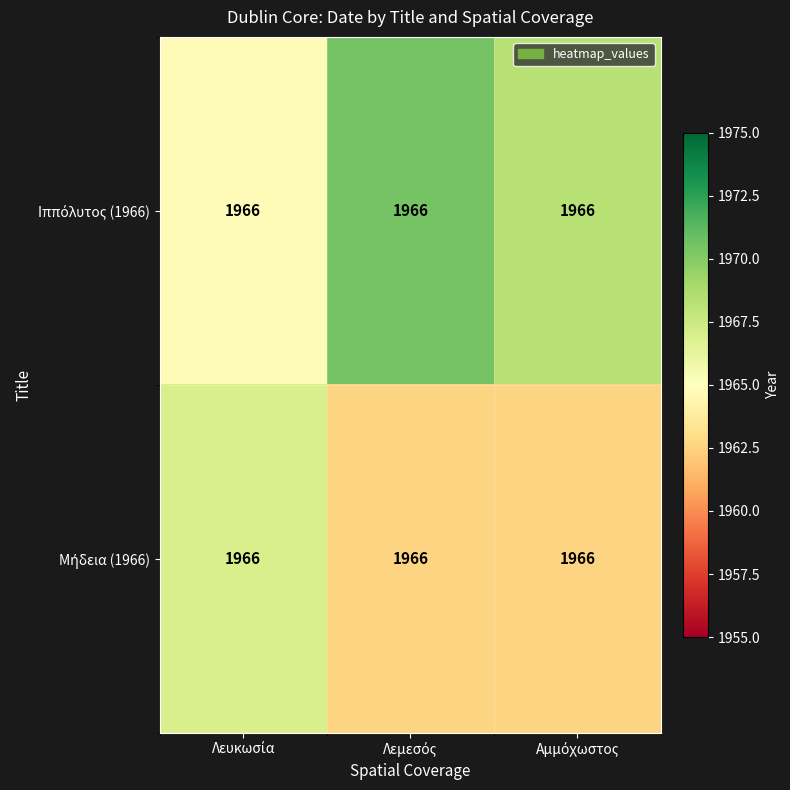

At which label is Ιππόλυτος (1966) closest to 1967?

Αμμόχωστος